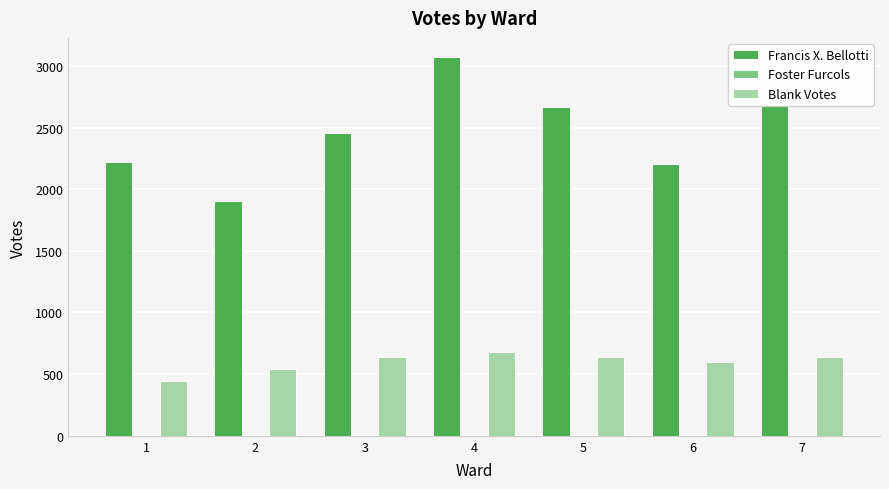

What is the greatest value displayed?

3073